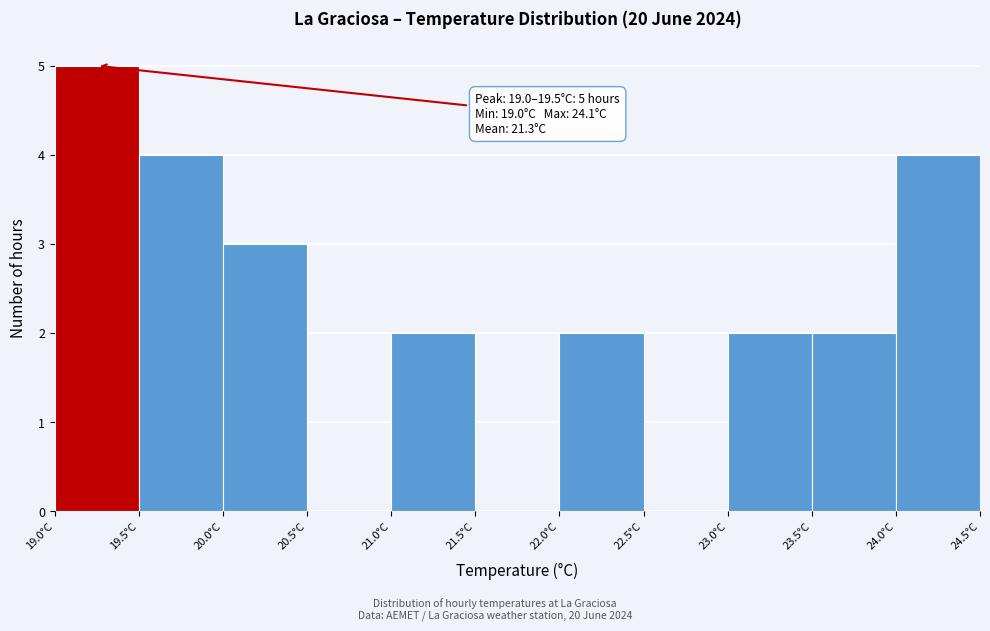

Over which range of the x-axis is the bar tallest?

19.0 to 19.5